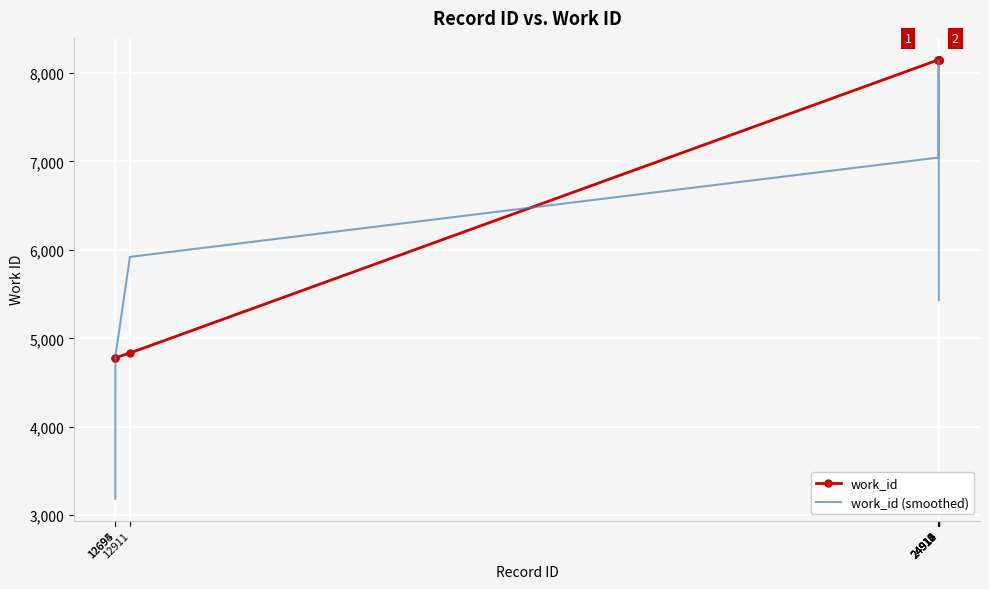

Reading right to left, extract all data points from this chart.

work_id: 8149.0	8149.0	8149.0	8149.0	8149.0	8149.0	8149.0	4834.0	4780.0	4780.0
work_id (smoothed): 5432.7	8149.0	8149.0	8149.0	8149.0	8149.0	7044.0	5921.0	4798.0	3186.7